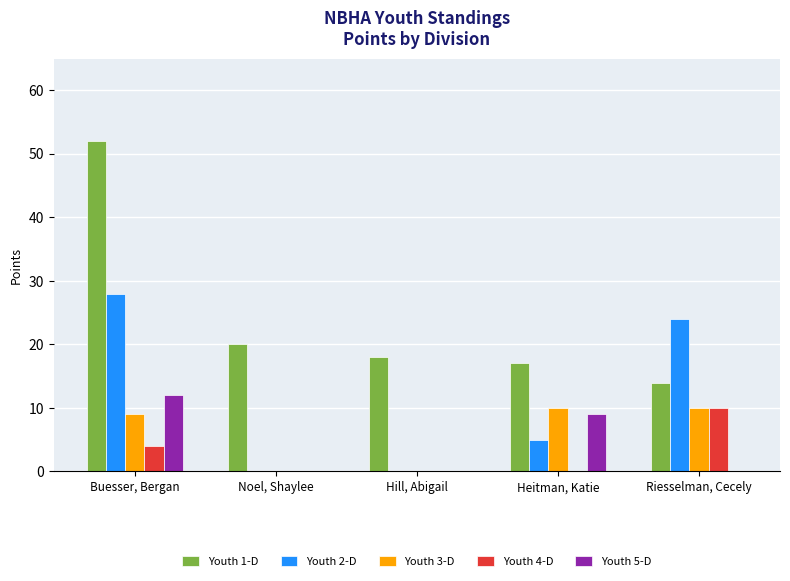

What is the total value across all series at Riesselman, Cecely?

58